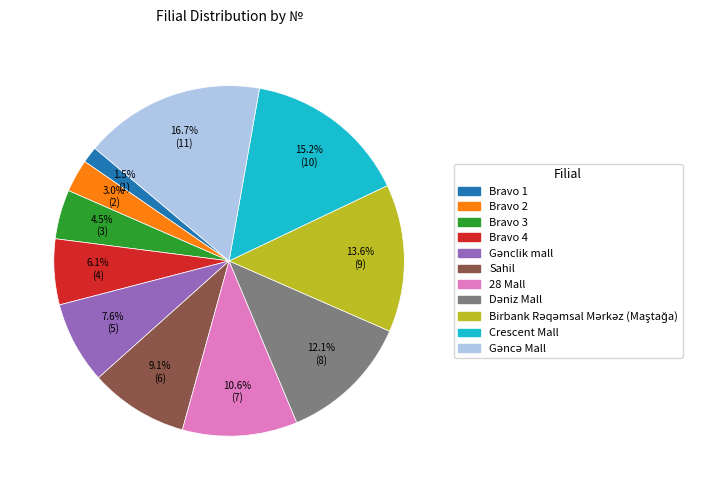

Which category has the smallest portion of the pie?

Bravo 1